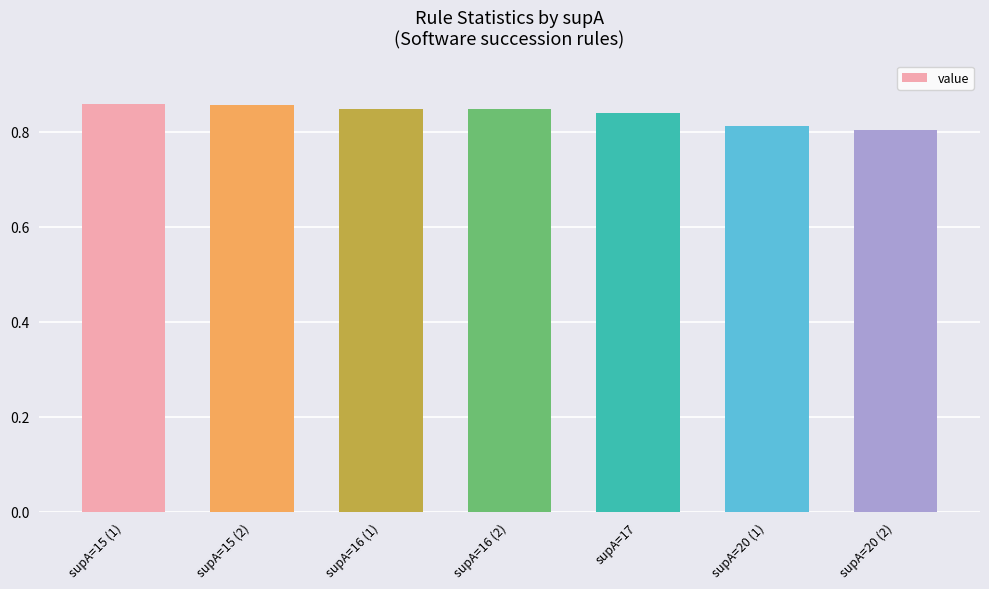

How many values are between 0 and 1?

7